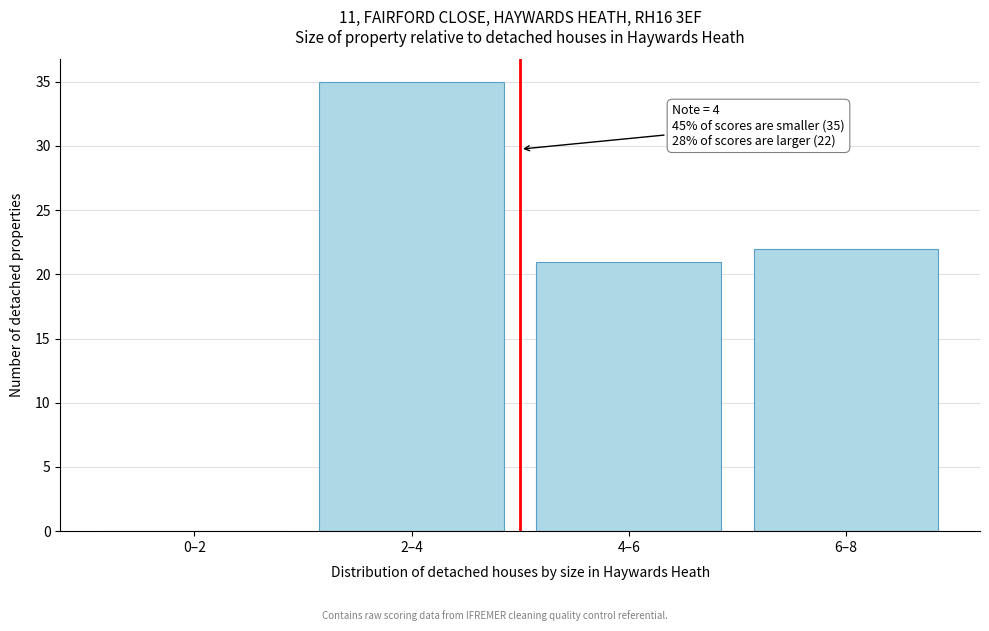

Reading right to left, transcribe all the data shown in this chart.

6–8=22	4–6=21	2–4=35	0–2=0